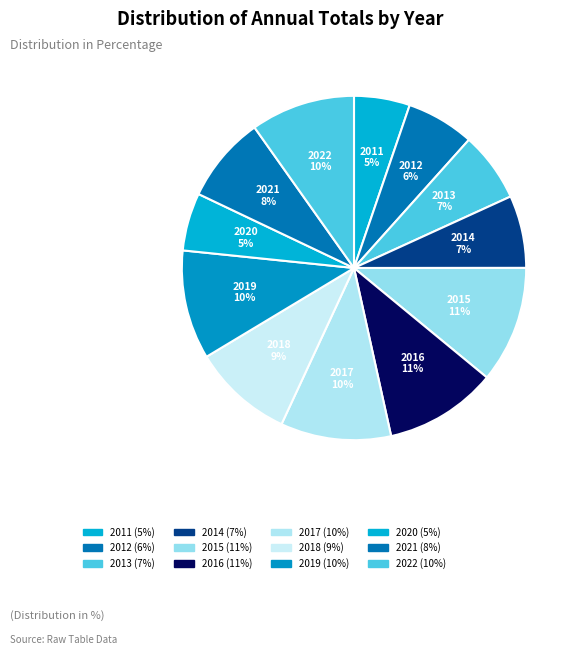

What is the total percentage of 2018 and 2016?

20.0%